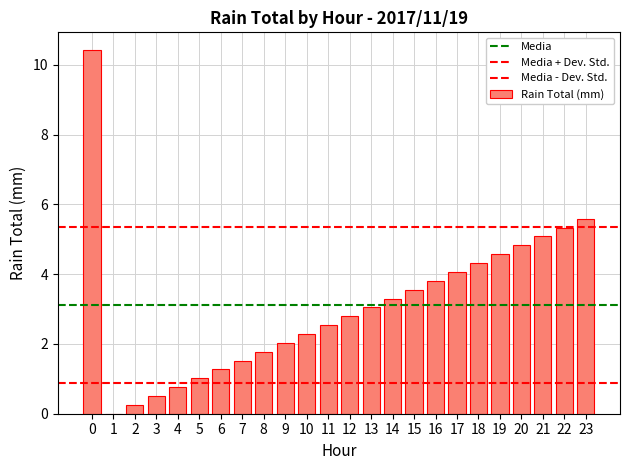

What is the change in value from 4 to 5?

+0.3